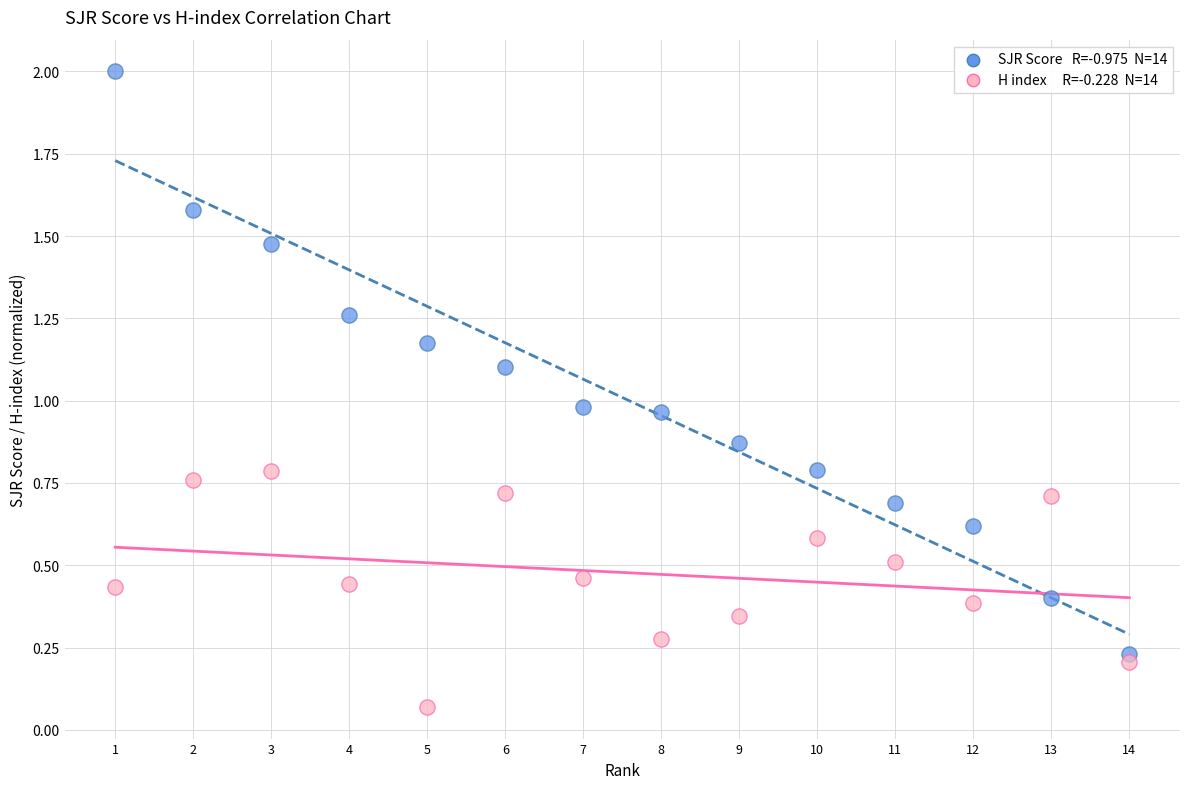

Across all data points, what is the range of Y values (max minus min)?

1.9